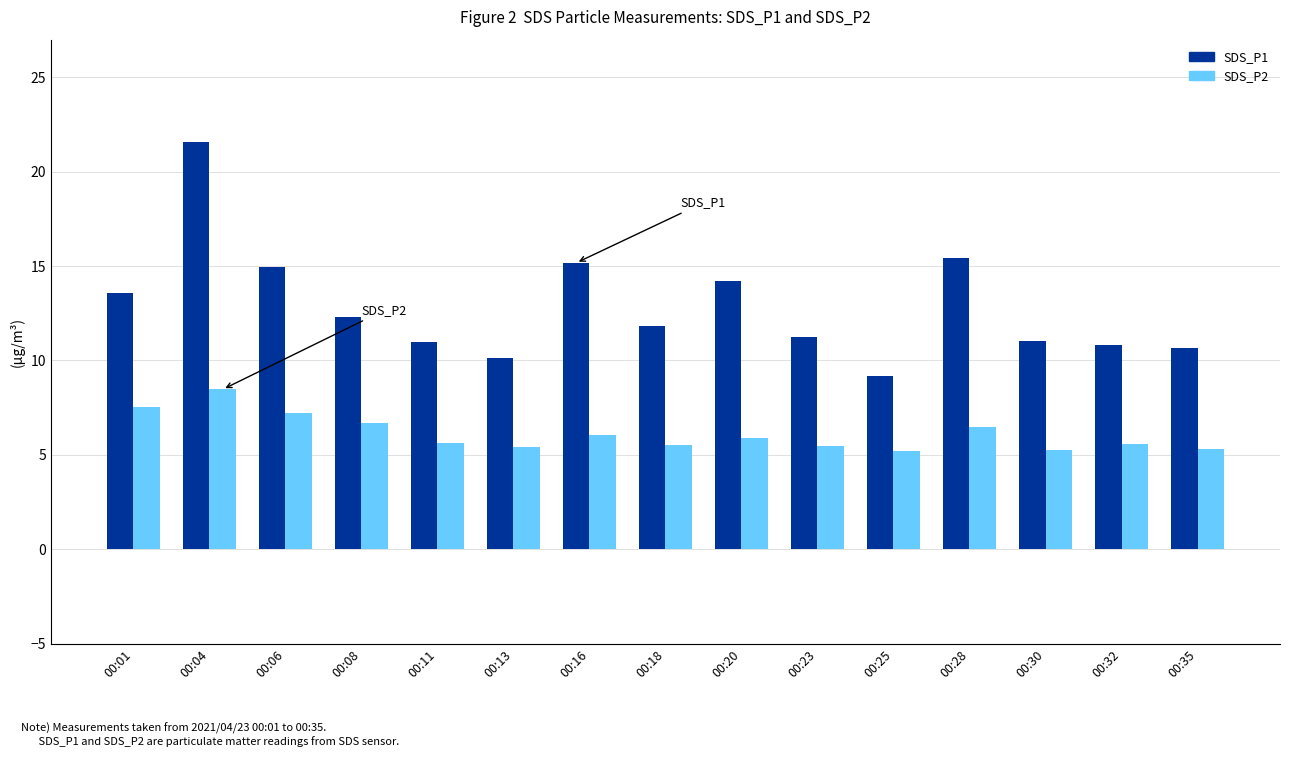

What is the lowest value of the SDS_P2 series?

5.2